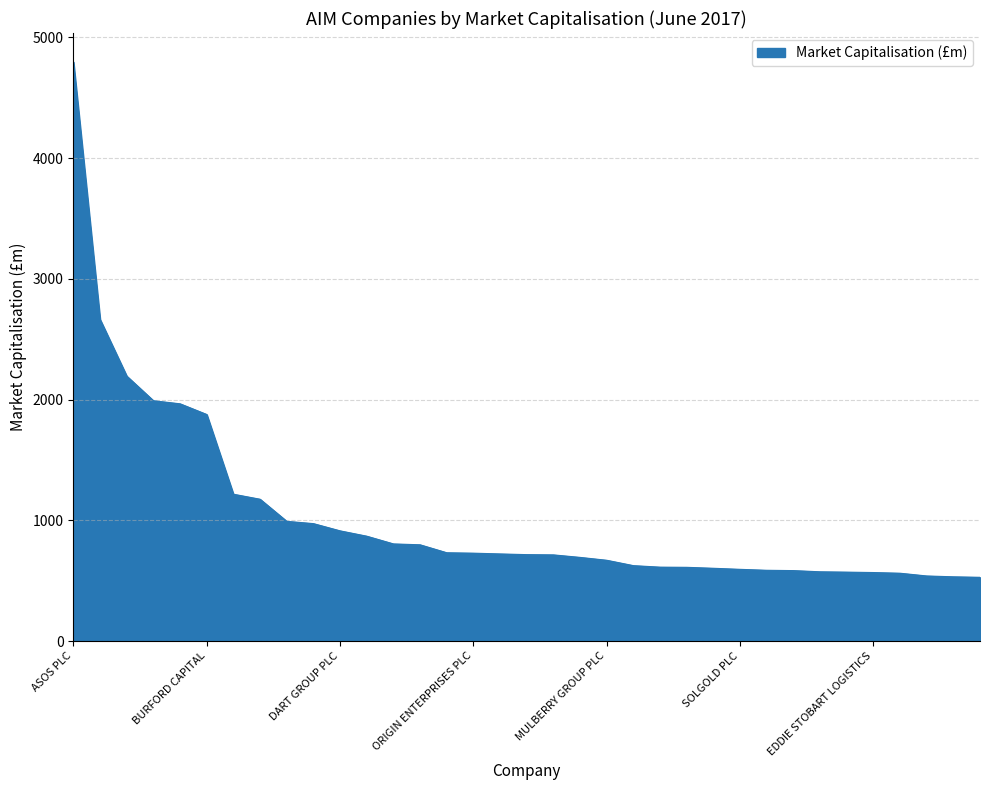

What is the minimum value shown in the chart?

527.8